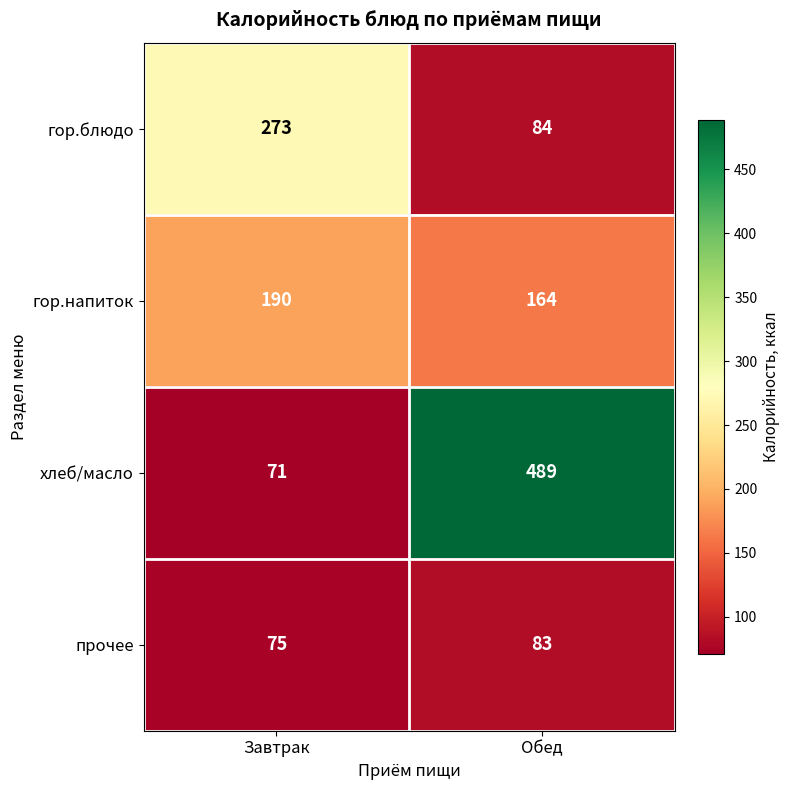

Reading right to left, list all the values displayed in this chart.

гор.блюдо: Обед=84	Завтрак=273
гор.напиток: Обед=164	Завтрак=190
хлеб/масло: Обед=489	Завтрак=71
прочее: Обед=83	Завтрак=75